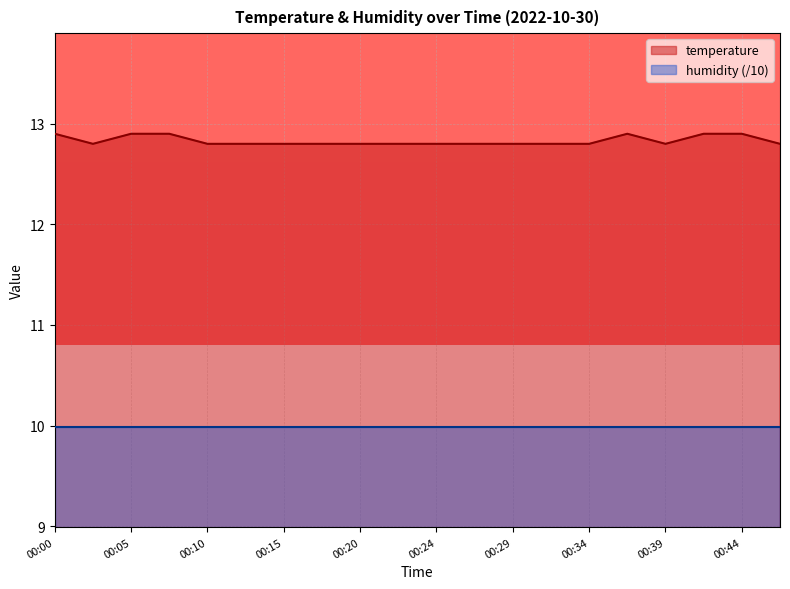

Count the number of categories in the chart.

20